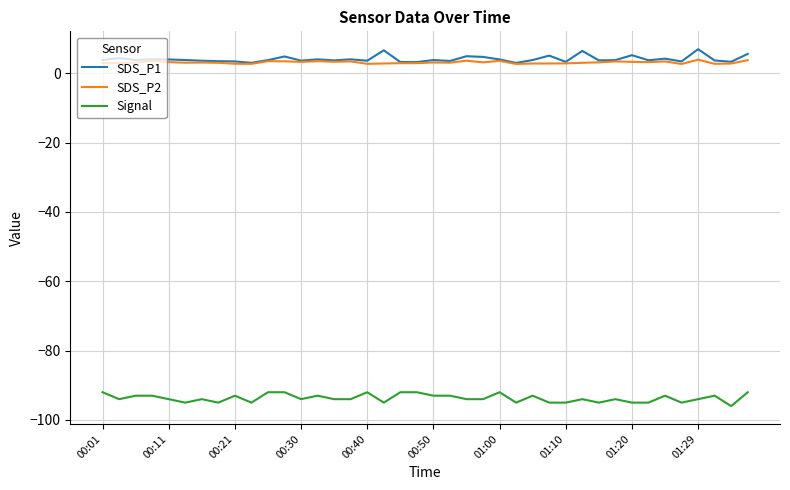

What is the minimum value shown in the chart?

-96.0